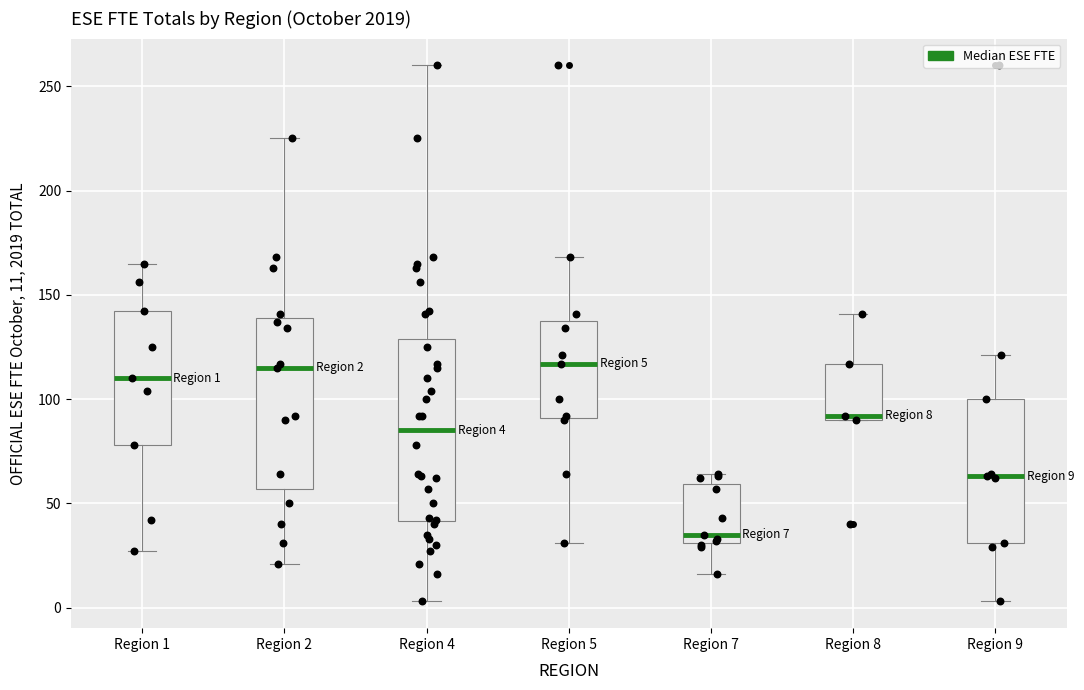

Comparing the boxes themselves (not the whiskers), which one is the tallest?

Region 4